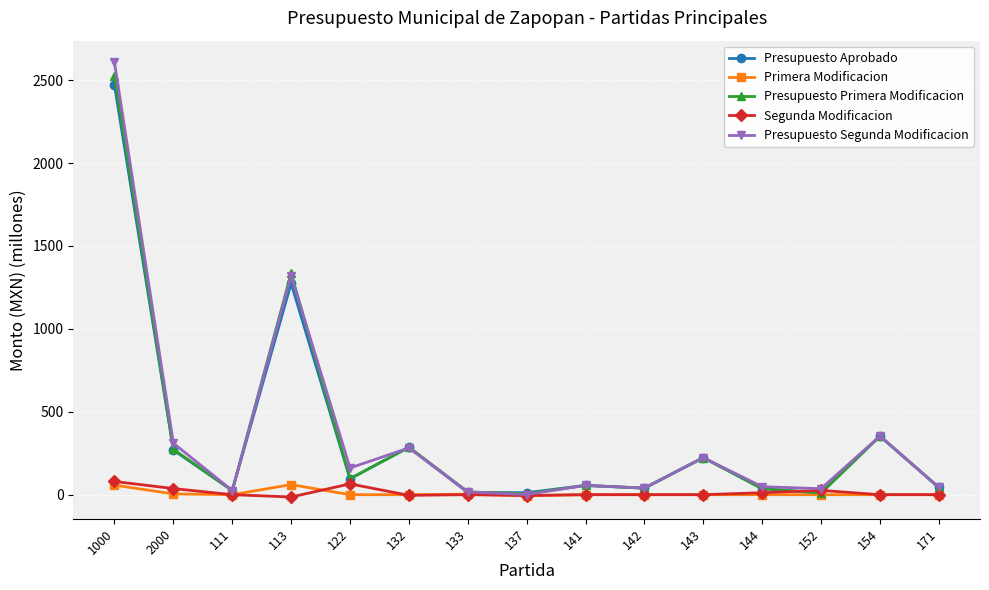

Between 1000 and 143, which series saw the biggest shift?

Presupuesto Segunda Modificacion